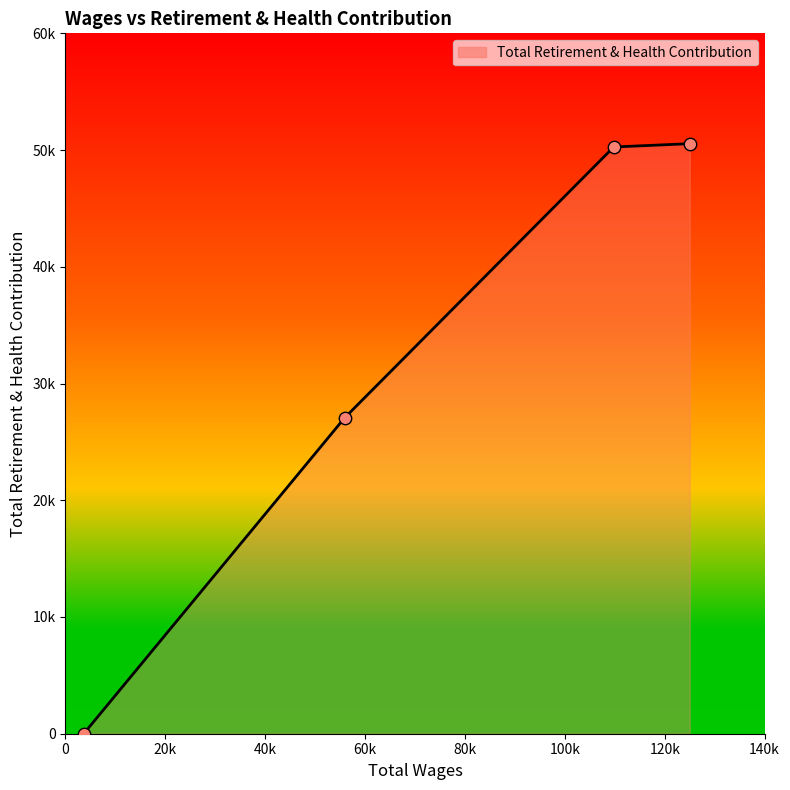

Does the chart have visible grid lines?

No